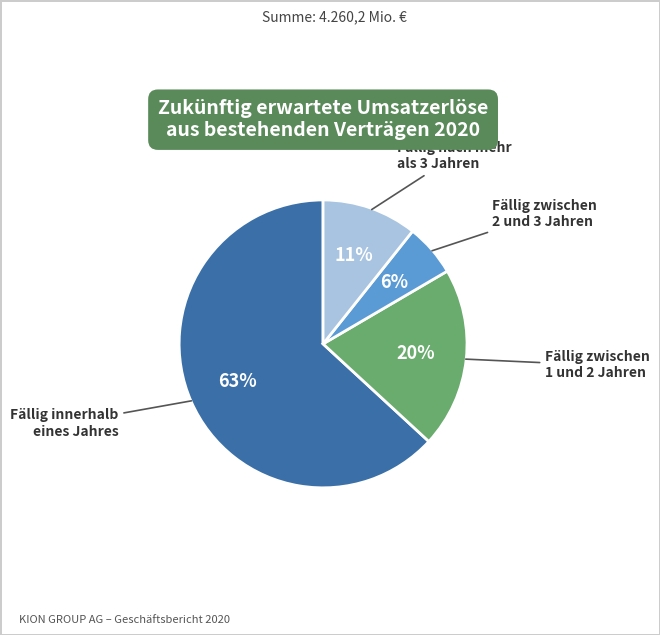

How many slices are in this pie chart?

4